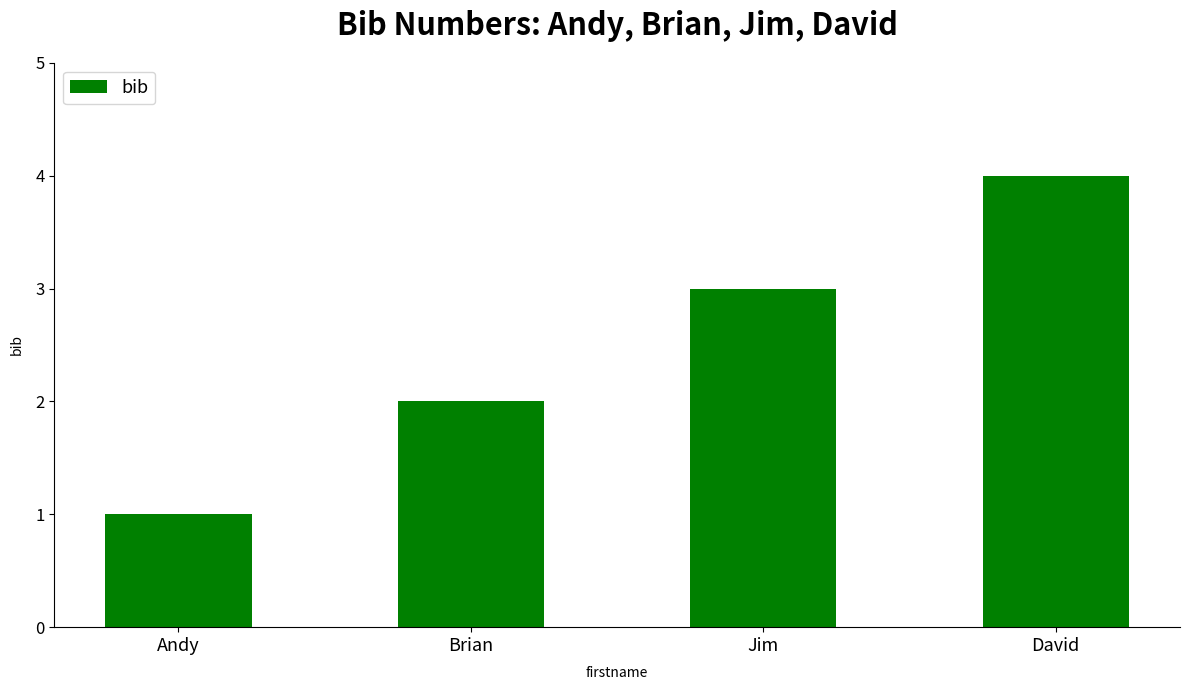

The value at David is 4. True or false?

True